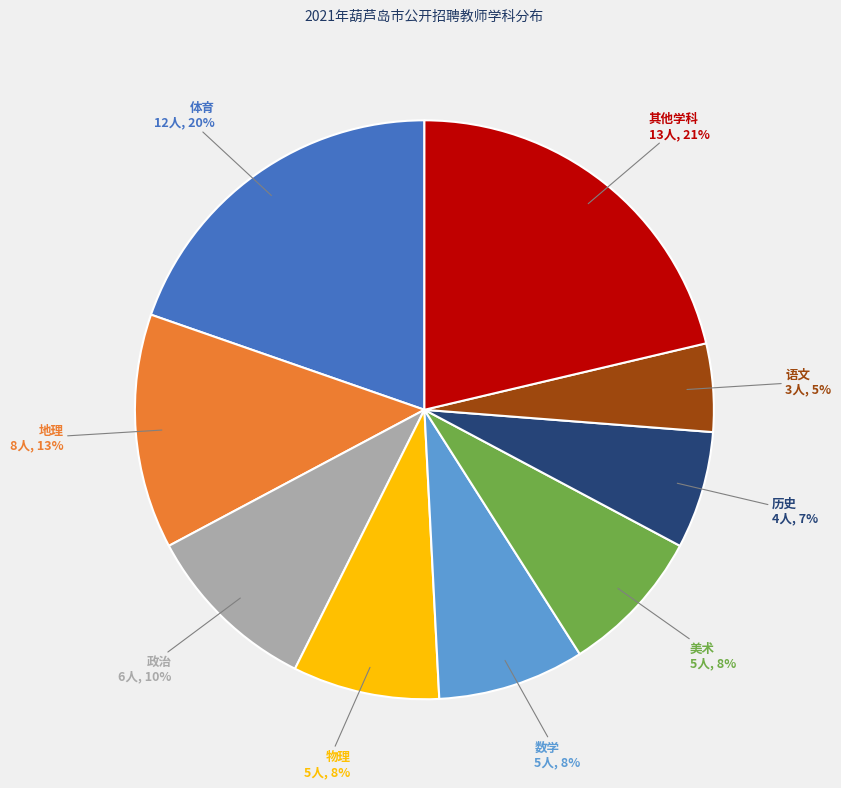

To the nearest percent, what is the difference between the largest and smallest slice percentages?

16%